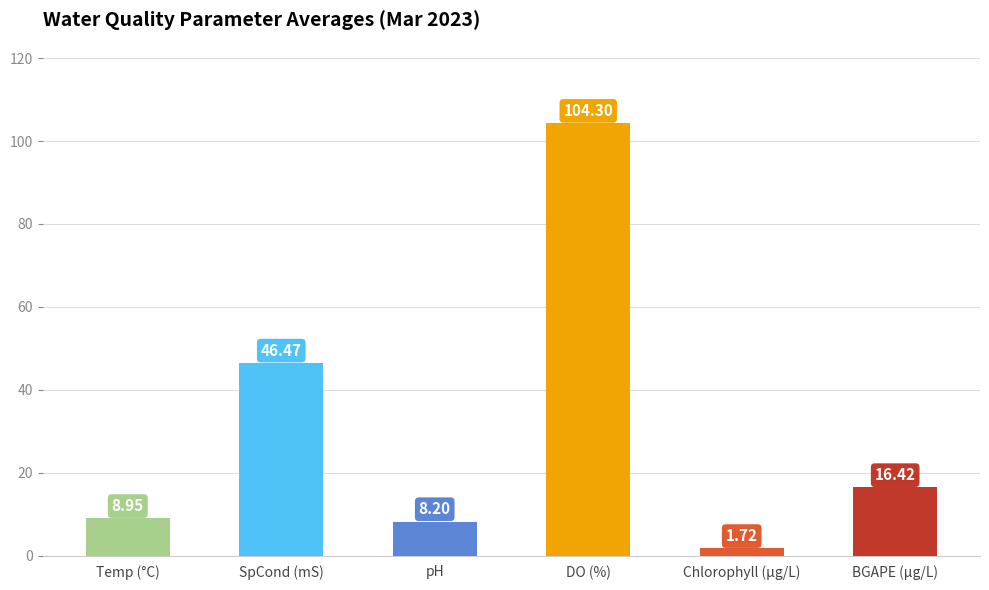

At which label does the data first exceed 16?

SpCond (mS)